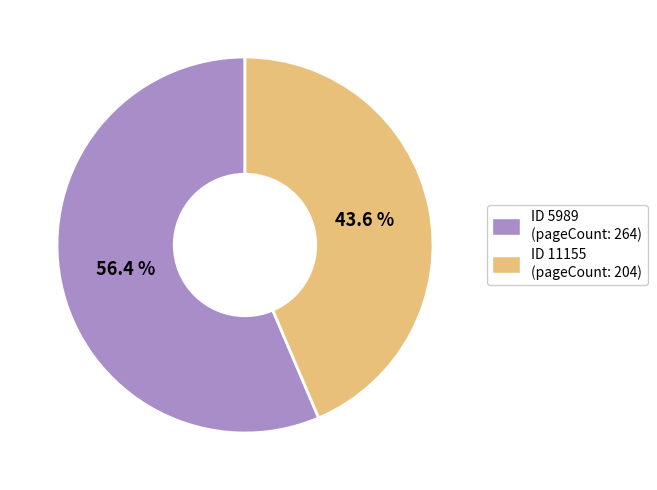

Is there any slice that represents more than half of the pie?

Yes